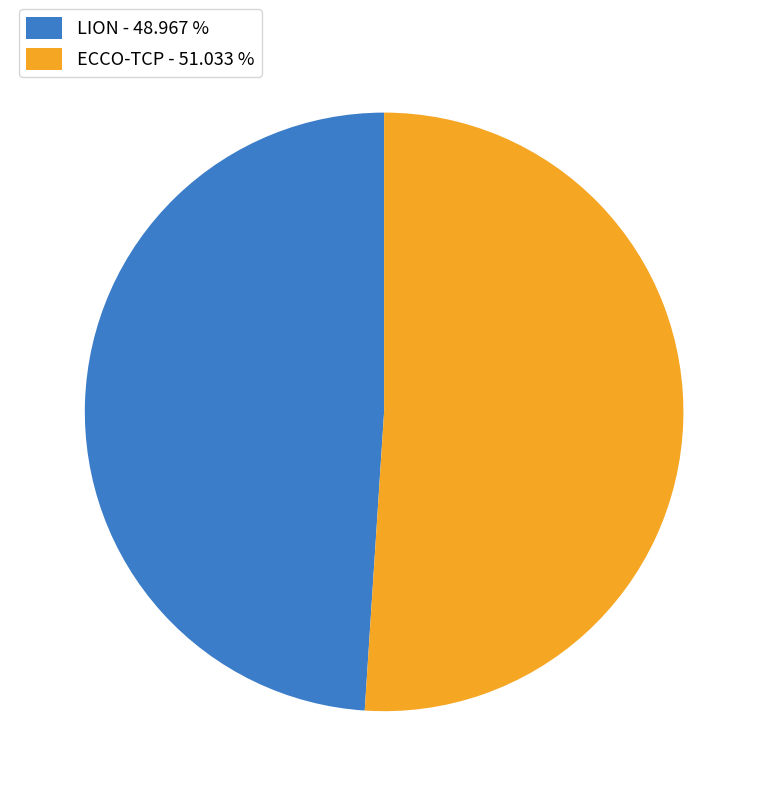

Combined, do ECCO-TCP and LION account for over 50%?

Yes